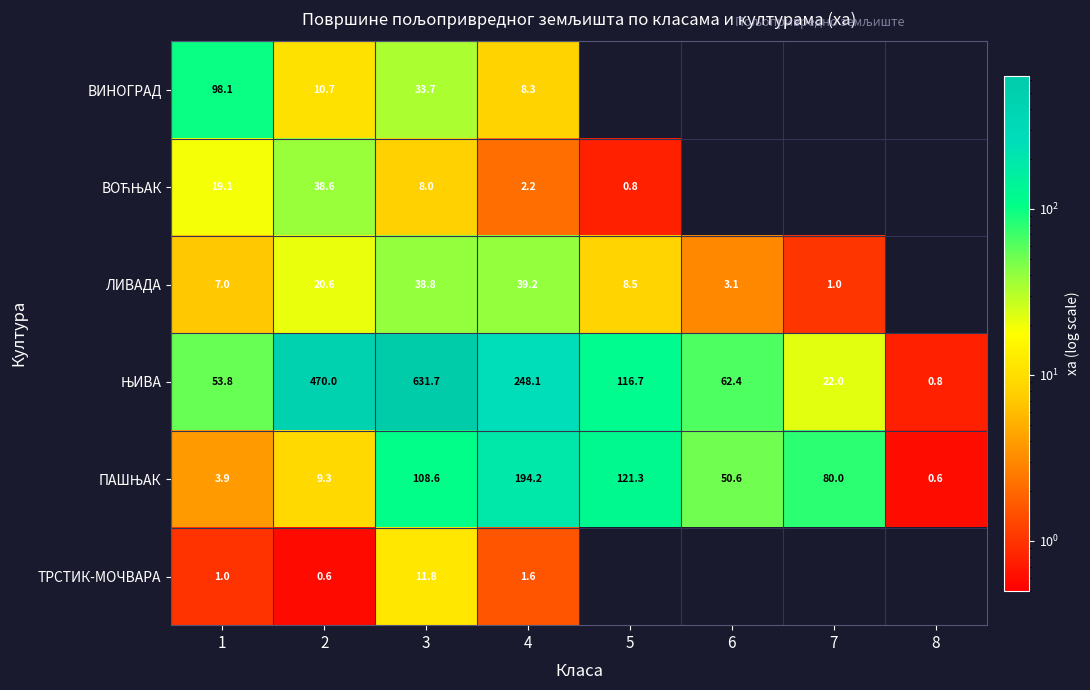

How many data points in ЛИВАДА are less than 20?

4